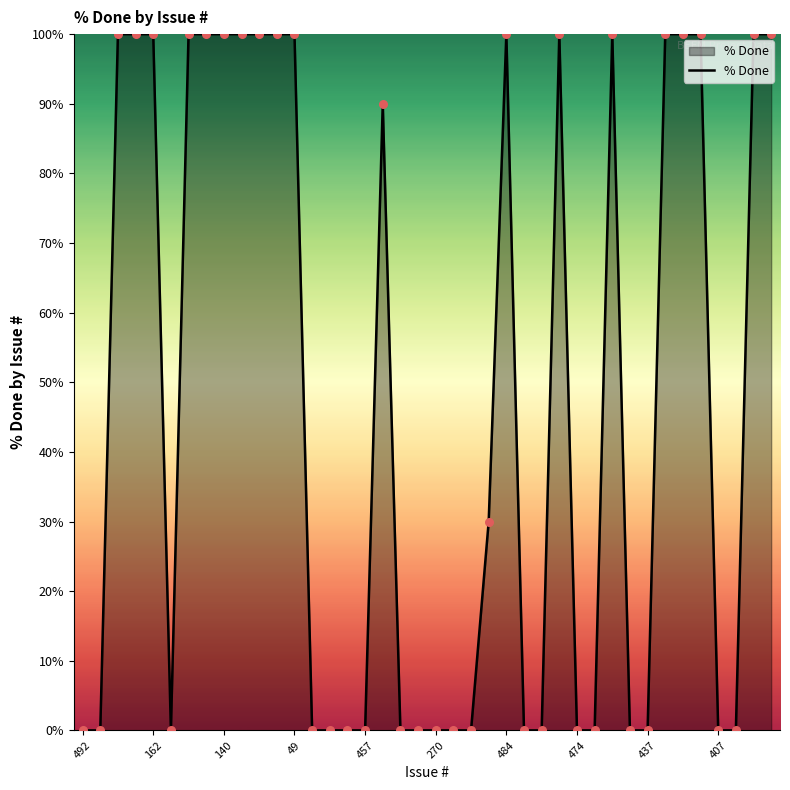

What is the greatest value displayed?

100